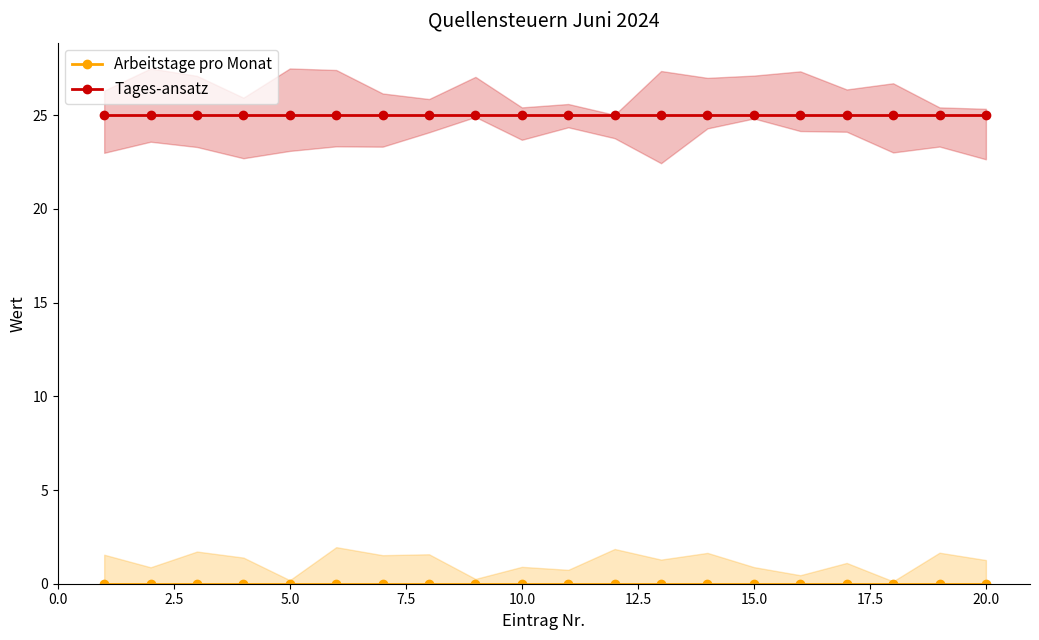

What is the highest value of the Tages-ansatz series?

25